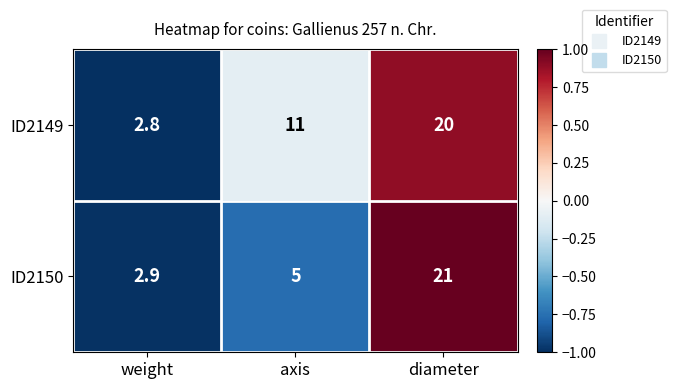

Count the number of data series in this chart.

2